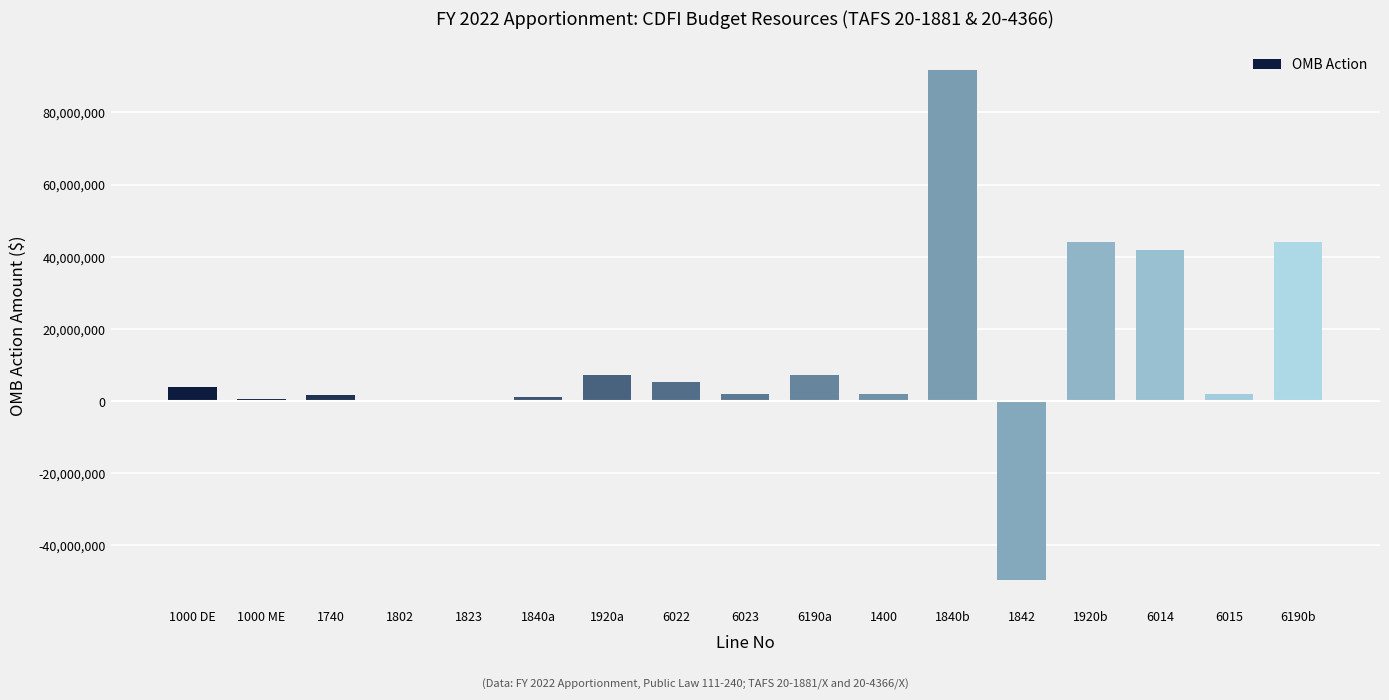

How many series are shown in this chart?

1